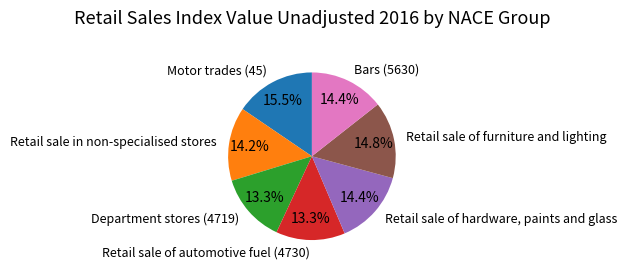

How many segments does this pie chart have?

7